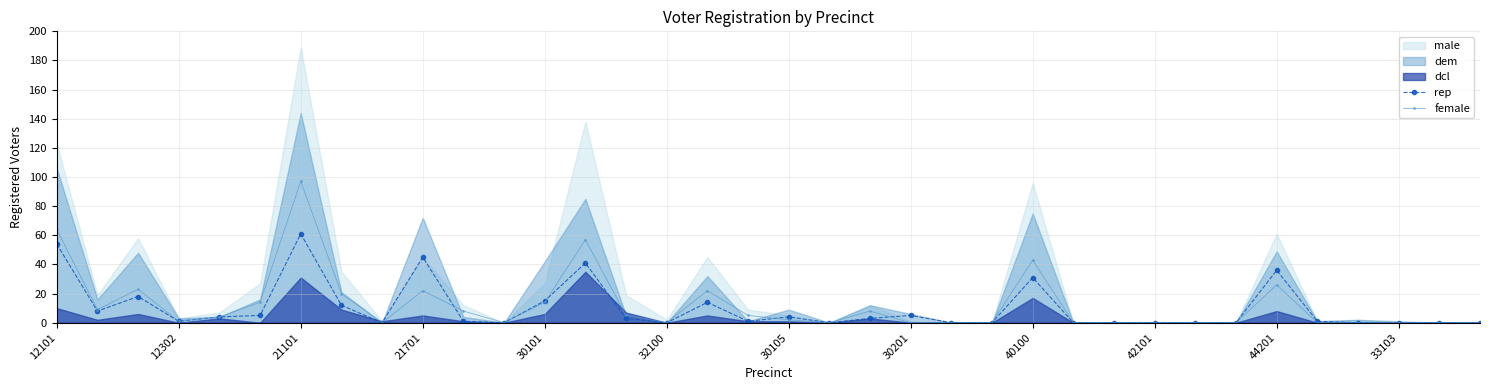

How many values in the rep series are below 1?

15